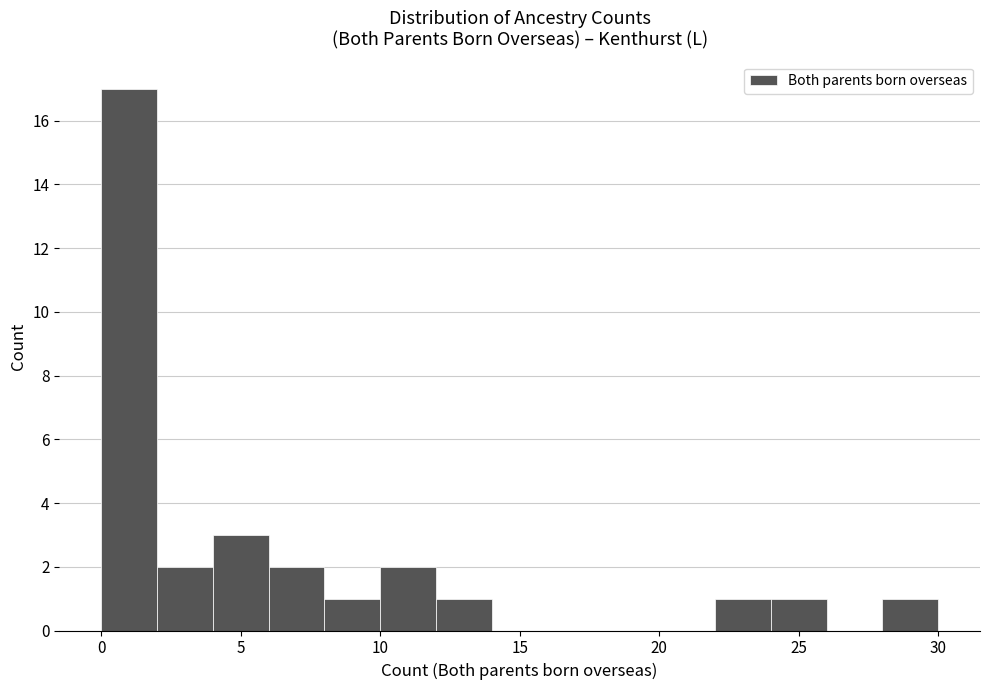

Reading left to right, list every bar in this chart as the range it spans on the x-axis followed by its height. The values are not printed on the chart, so give them approximately, as read against the axis.

0 to 2: 17
2 to 4: 2
4 to 6: 3
6 to 8: 2
8 to 10: 1
10 to 12: 2
12 to 14: 1
14 to 16: 0
16 to 18: 0
18 to 20: 0
20 to 22: 0
22 to 24: 1
24 to 26: 1
26 to 28: 0
28 to 30: 1